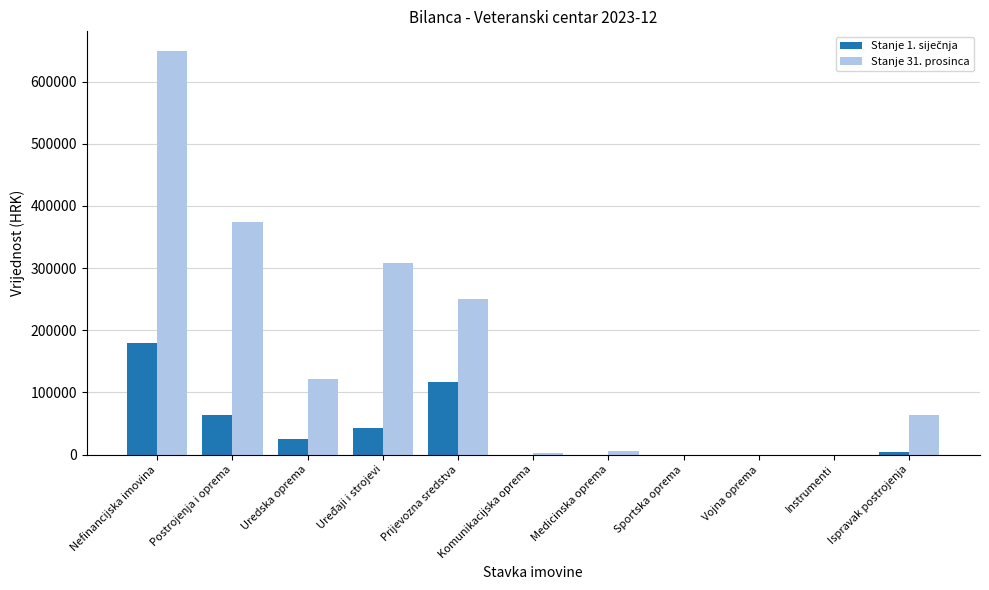

At which category is the sum across all series the highest?

Nefinancijska imovina